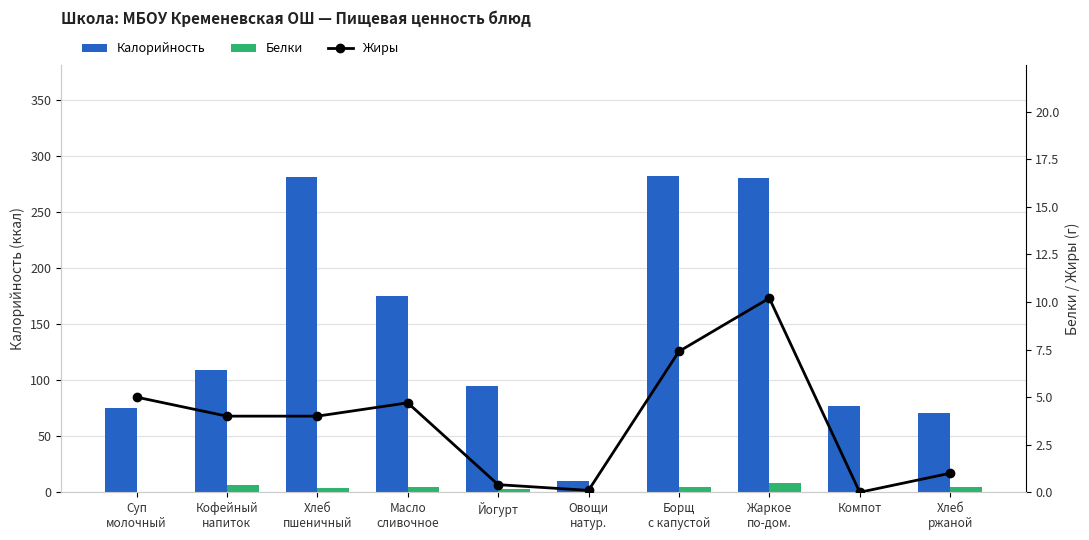

What position from the right is Компот?

2